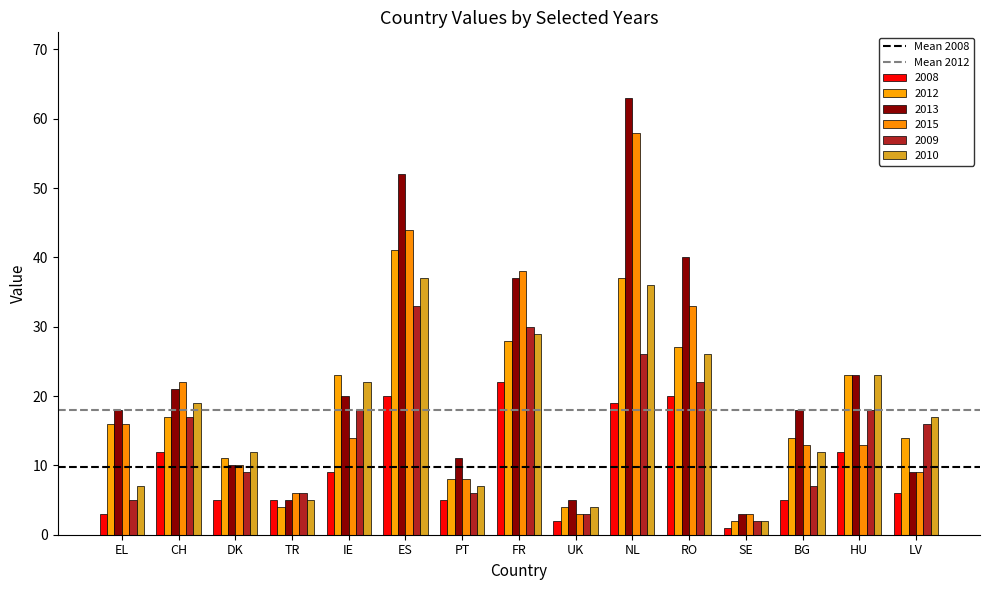

Which series has the largest range (max minus min)?

2013